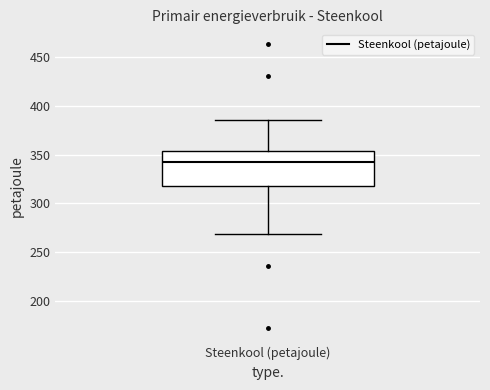

Where is the upper edge of the box for Steenkool (petajoule) on the y-axis? The values are not printed on the chart, so give them approximately, as read against the axis.

355